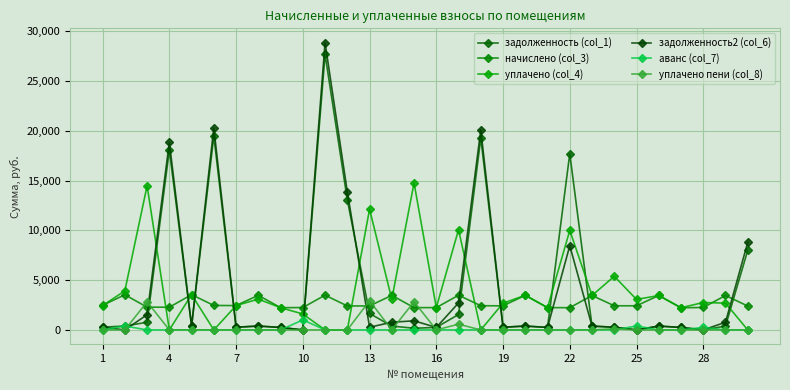

What is the average value of the задолженность2 (col_6) series?

4340.5